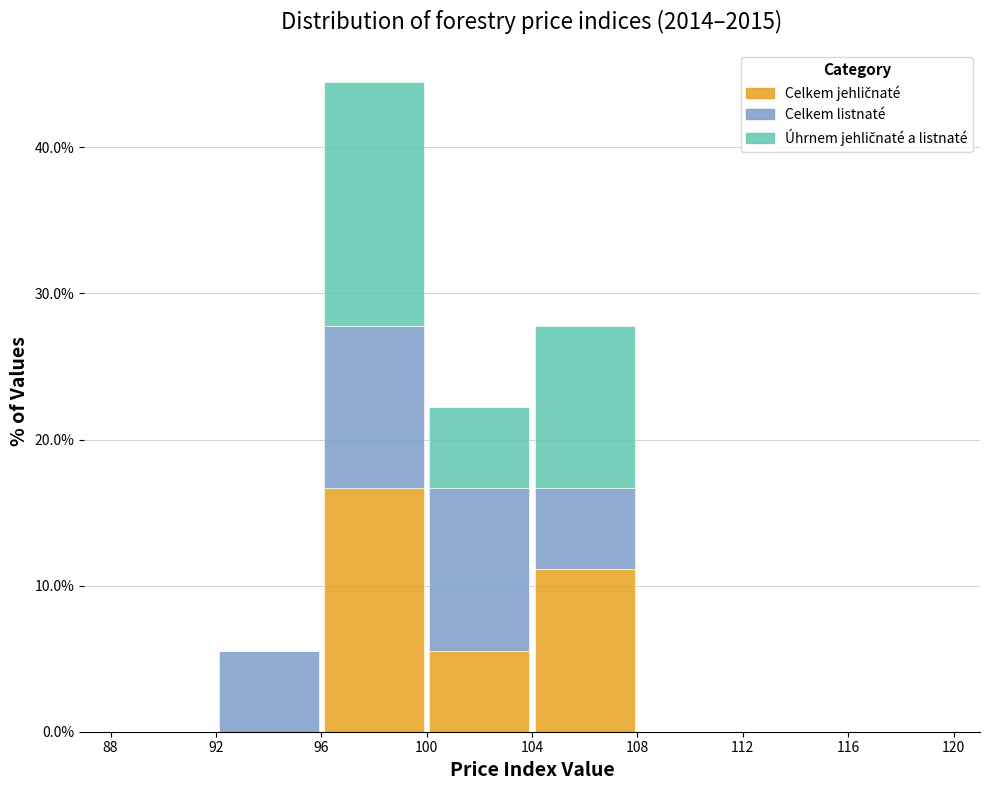

What is the total height of the stacked bar covering 104 to 108 on the x-axis? The values are not printed on the chart, so give them approximately, as read against the axis.

28